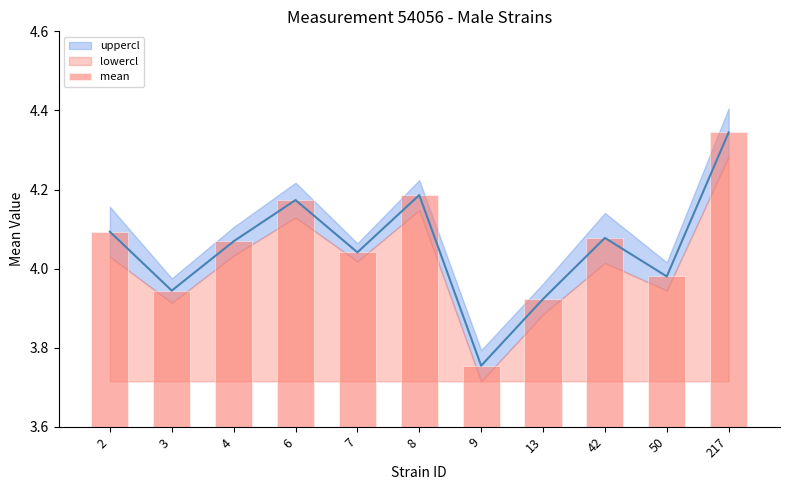

At which label is the value closest to 4?

50